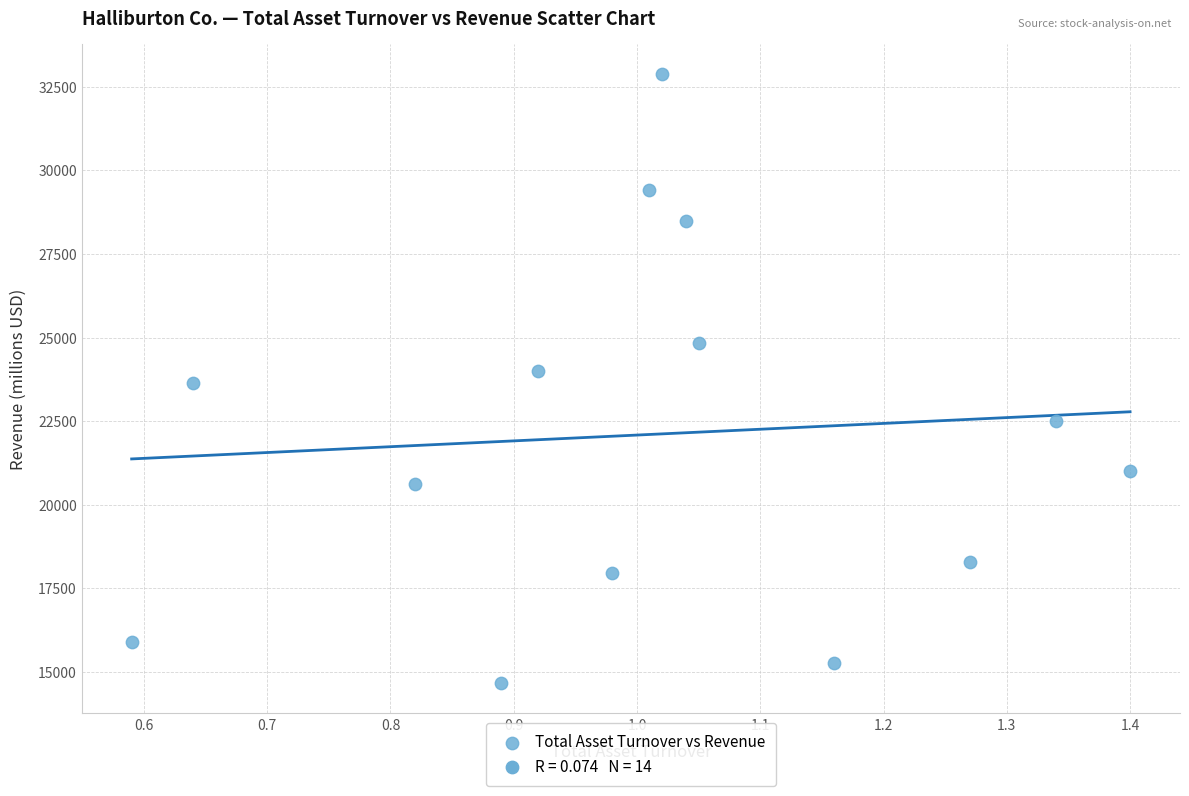

What is the range of Y values (max minus min)?

18195